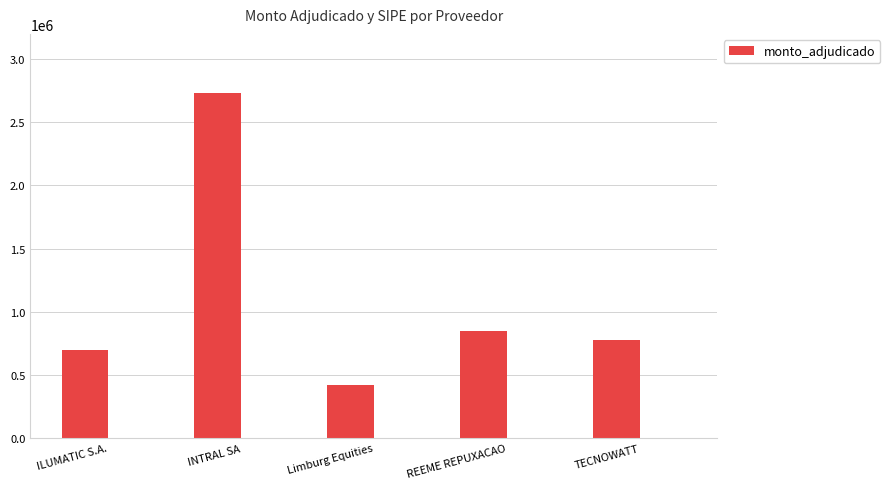

Which category has the highest value across all series?

INTRAL SA